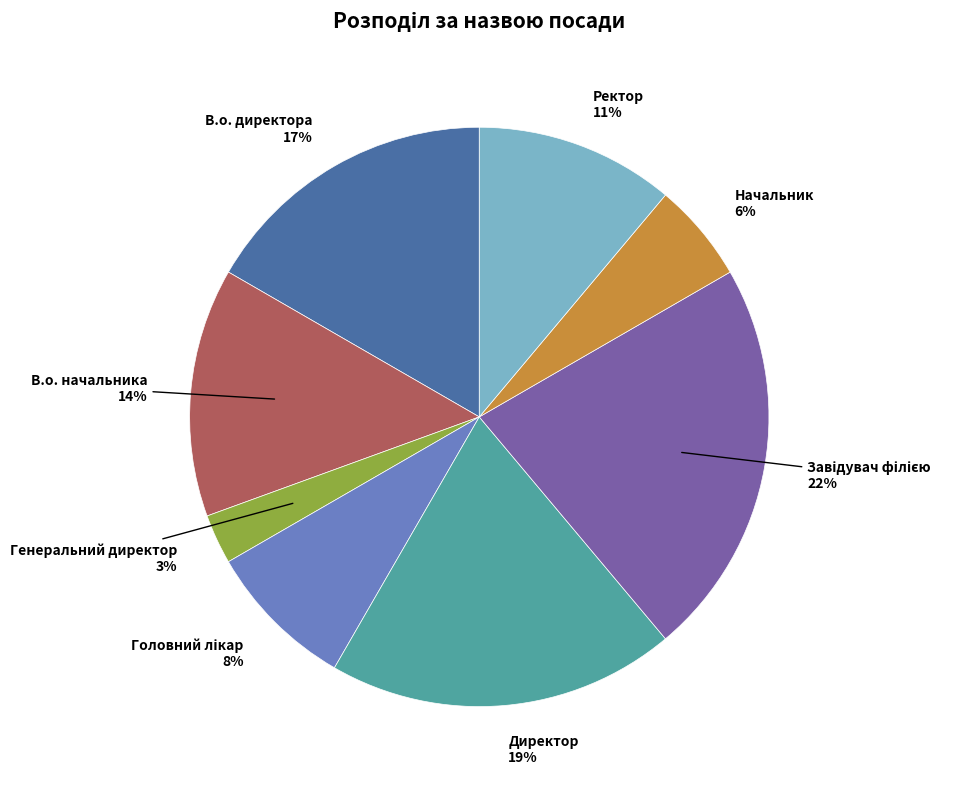

Does any single category account for the majority?

No